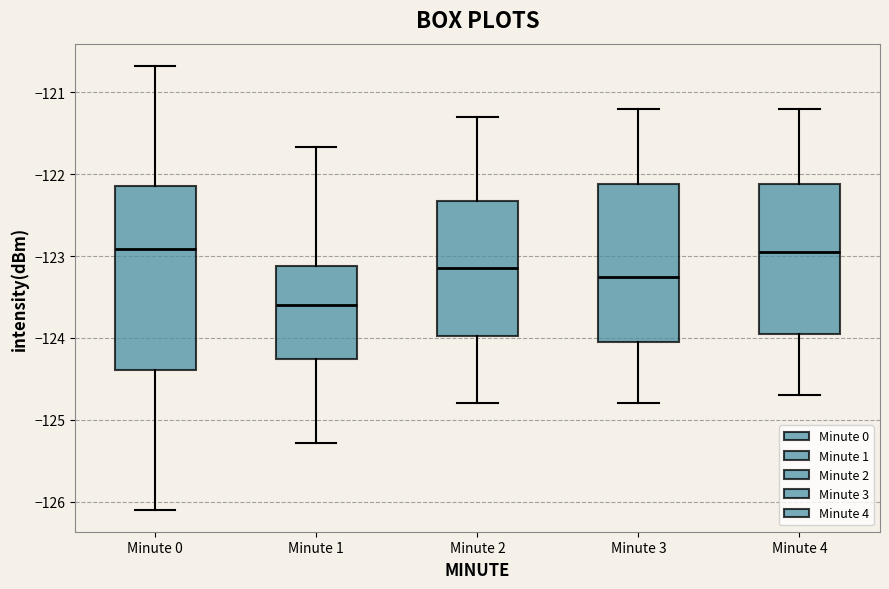

Which box's median line is the lowest?

Minute 1